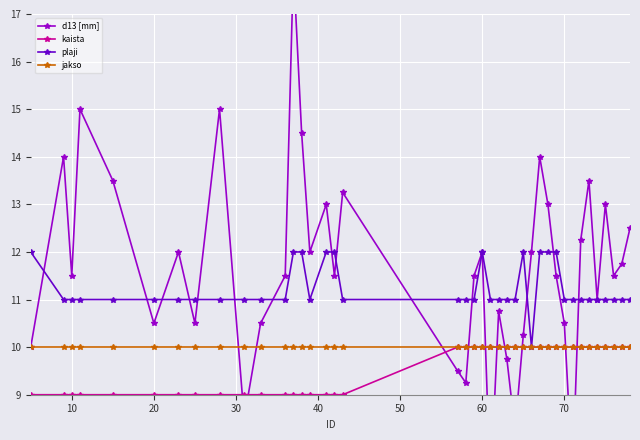

Reading left to right, what are all the values shown in this chart?

d13 [mm]: 10.0	14.0	11.5	15.0	13.5	10.5	12.0	10.5	15.0	8.5	10.5	11.5	18.0	14.5	12.0	13.0	11.5	13.2	9.5	9.2	11.5	12.0	7.0	10.8	9.8	8.2	10.2	12.0	14.0	13.0	11.5	10.5	7.2	12.2	13.5	11.0	13.0	11.5	11.8	12.5
kaista: 9.0	9.0	9.0	9.0	9.0	9.0	9.0	9.0	9.0	9.0	9.0	9.0	9.0	9.0	9.0	9.0	9.0	9.0	10.0	10.0	10.0	10.0	10.0	10.0	10.0	10.0	10.0	10.0	10.0	10.0	10.0	10.0	10.0	10.0	10.0	10.0	10.0	10.0	10.0	10.0
plaji: 12.0	11.0	11.0	11.0	11.0	11.0	11.0	11.0	11.0	11.0	11.0	11.0	12.0	12.0	11.0	12.0	12.0	11.0	11.0	11.0	11.0	12.0	11.0	11.0	11.0	11.0	12.0	10.0	12.0	12.0	12.0	11.0	11.0	11.0	11.0	11.0	11.0	11.0	11.0	11.0
jakso: 10.0	10.0	10.0	10.0	10.0	10.0	10.0	10.0	10.0	10.0	10.0	10.0	10.0	10.0	10.0	10.0	10.0	10.0	10.0	10.0	10.0	10.0	10.0	10.0	10.0	10.0	10.0	10.0	10.0	10.0	10.0	10.0	10.0	10.0	10.0	10.0	10.0	10.0	10.0	10.0